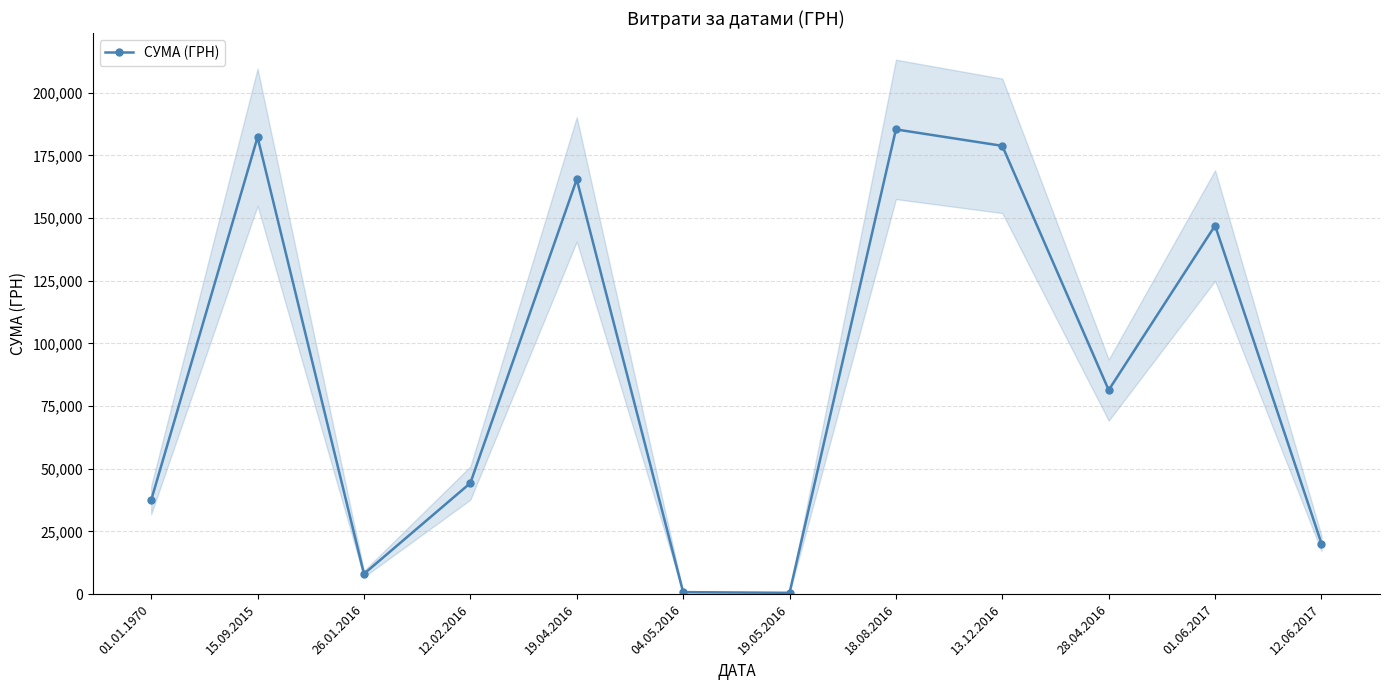

List the labels in order of value, smallest first.

19.05.2016, 04.05.2016, 26.01.2016, 12.06.2017, 01.01.1970, 12.02.2016, 28.04.2016, 01.06.2017, 19.04.2016, 13.12.2016, 15.09.2015, 18.08.2016